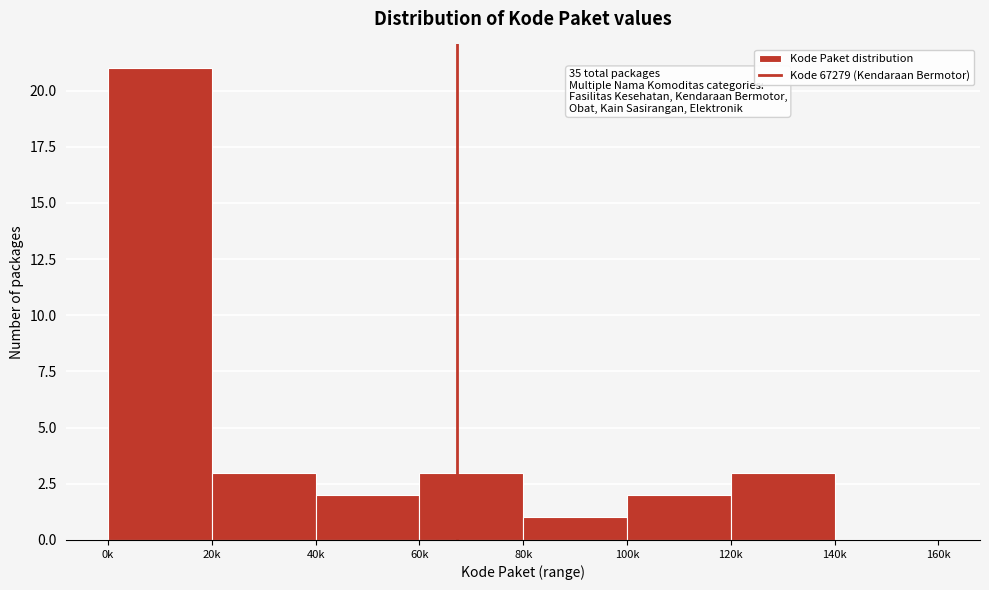

Reading right to left, transcribe all the data shown in this chart.

140k=0	120k=3	100k=2	80k=1	60k=3	40k=2	20k=3	0k=21